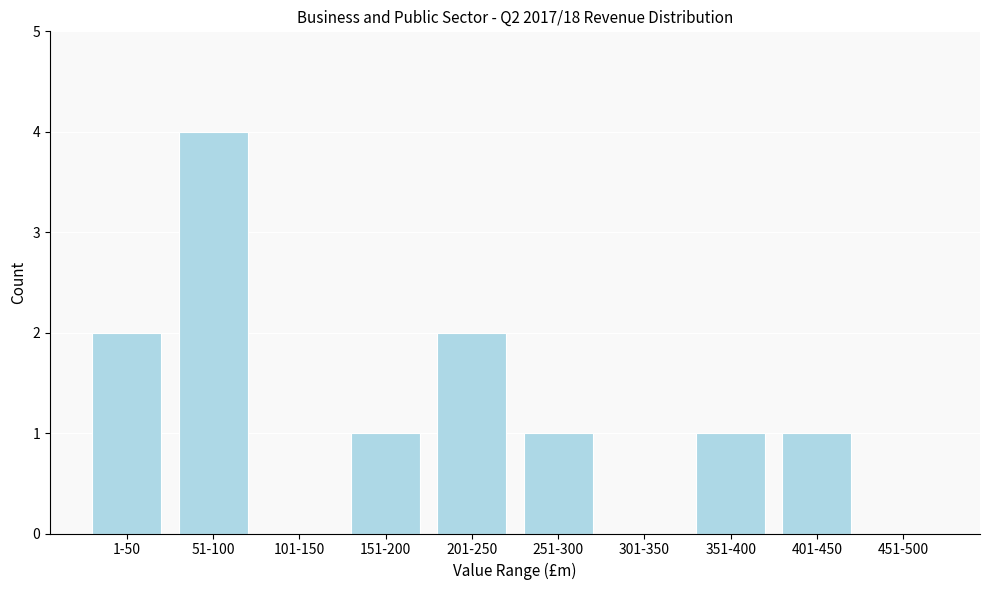

Reading right to left, list all the values displayed in this chart.

451-500=0	401-450=1	351-400=1	301-350=0	251-300=1	201-250=2	151-200=1	101-150=0	51-100=4	1-50=2